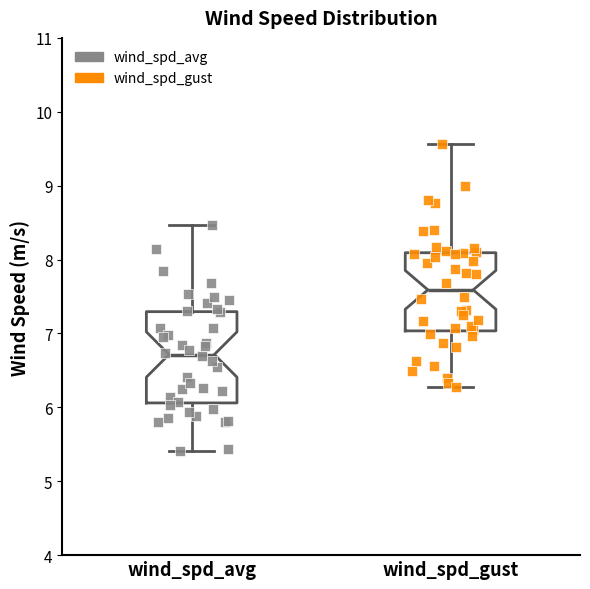

Where does the upper whisker of the box for wind_spd_gust end on the y-axis? The values are not printed on the chart, so give them approximately, as read against the axis.

9.6